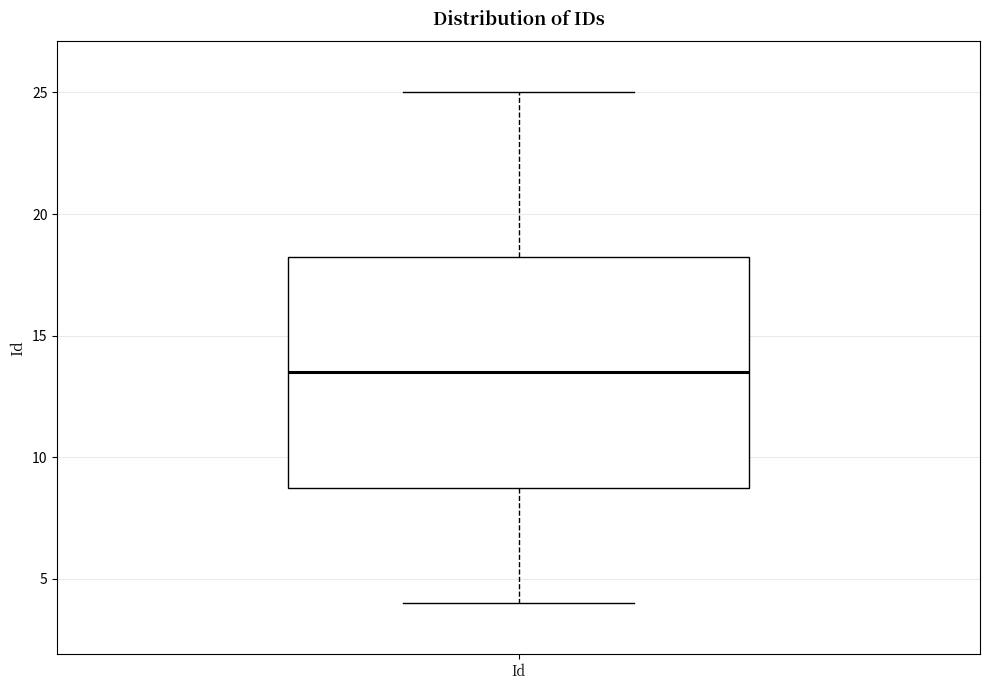

Where is the upper edge of the box for Id on the y-axis? The values are not printed on the chart, so give them approximately, as read against the axis.

18.5